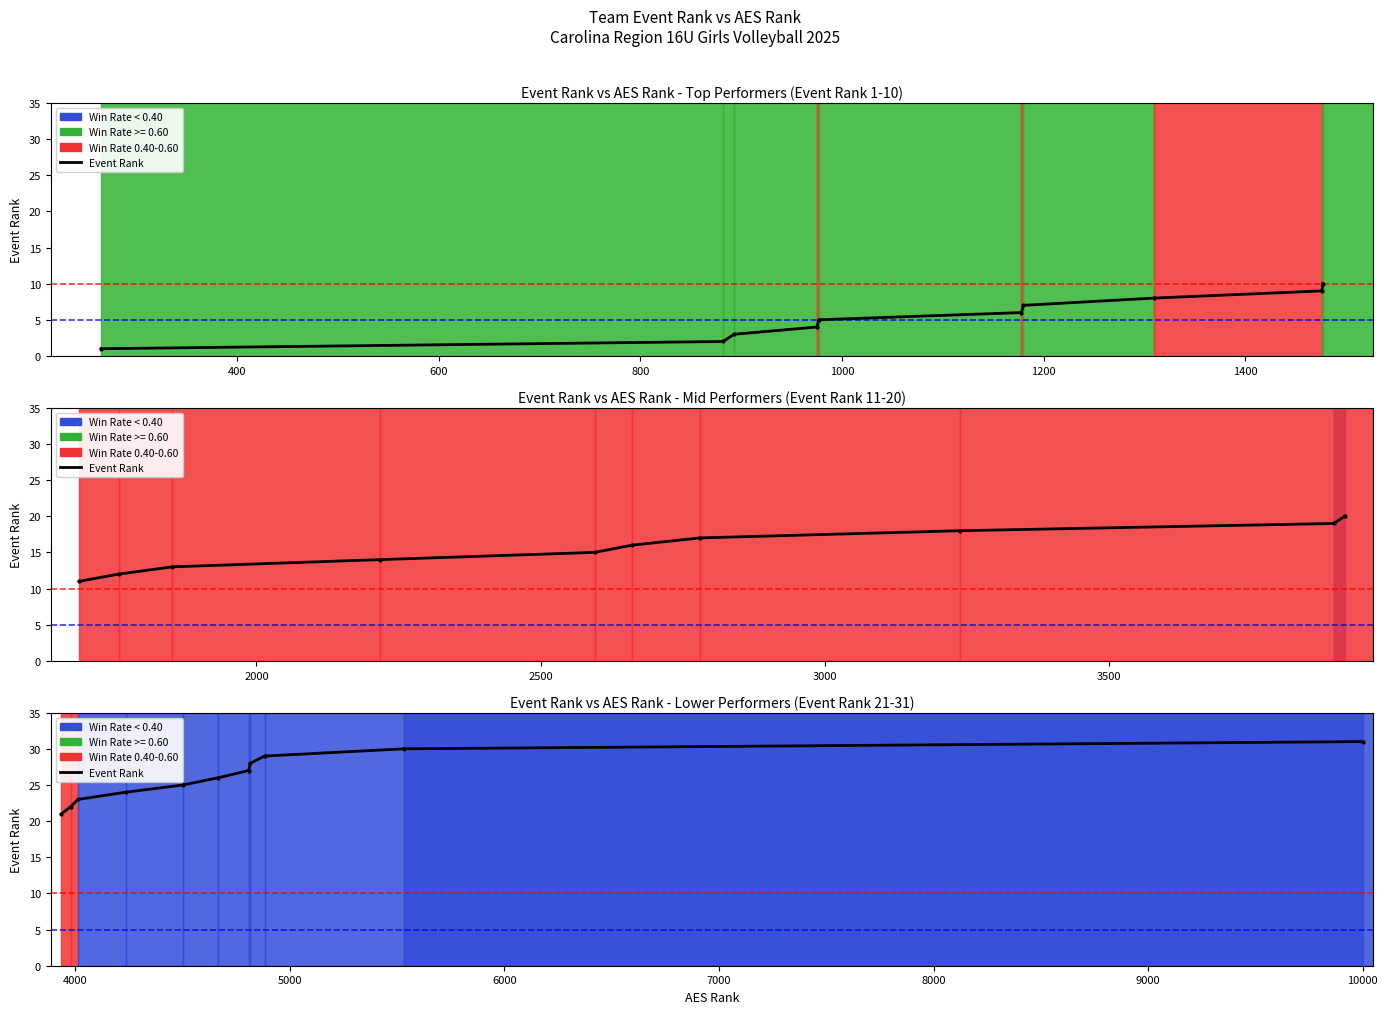

How many values are between 23 and 29?

7